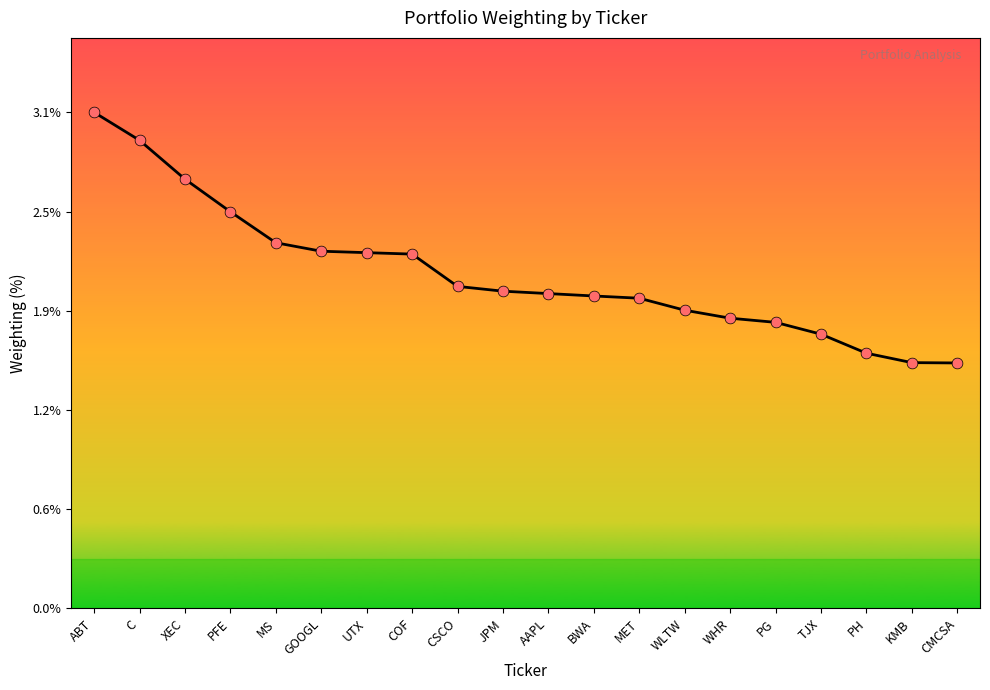

What is the ratio of the value at C to the value at WLTW?

1.6